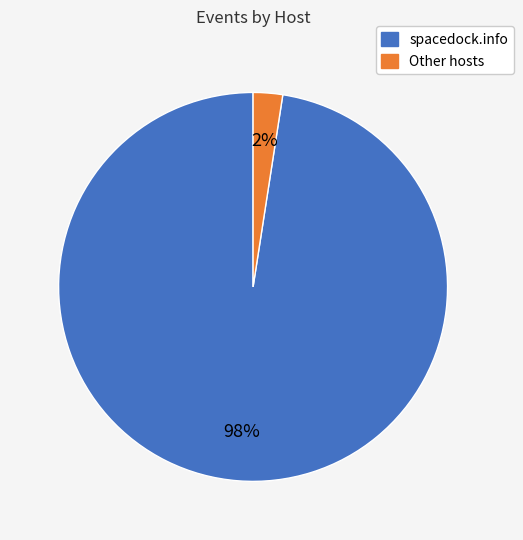

Does any single category account for the majority?

Yes